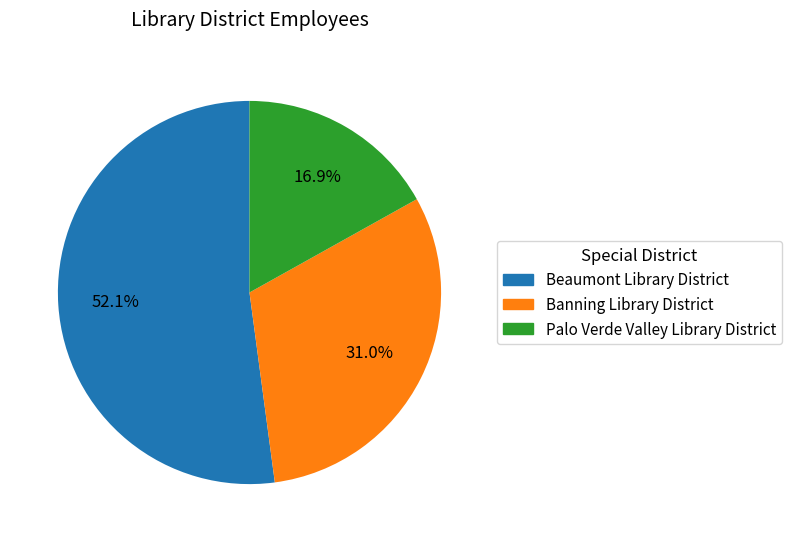

To the nearest percent, what is the combined percentage of Beaumont Library District and Palo Verde Valley Library District?

69%